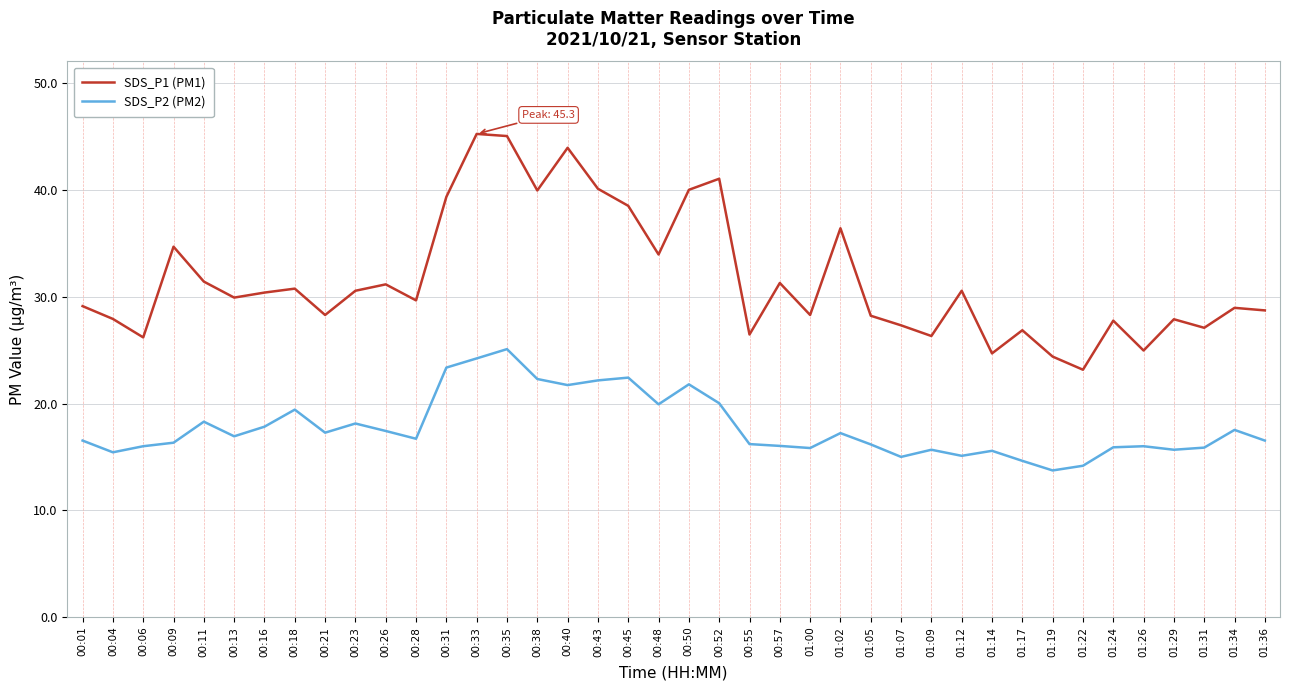

Is this an area chart (filled region under the line)?

No